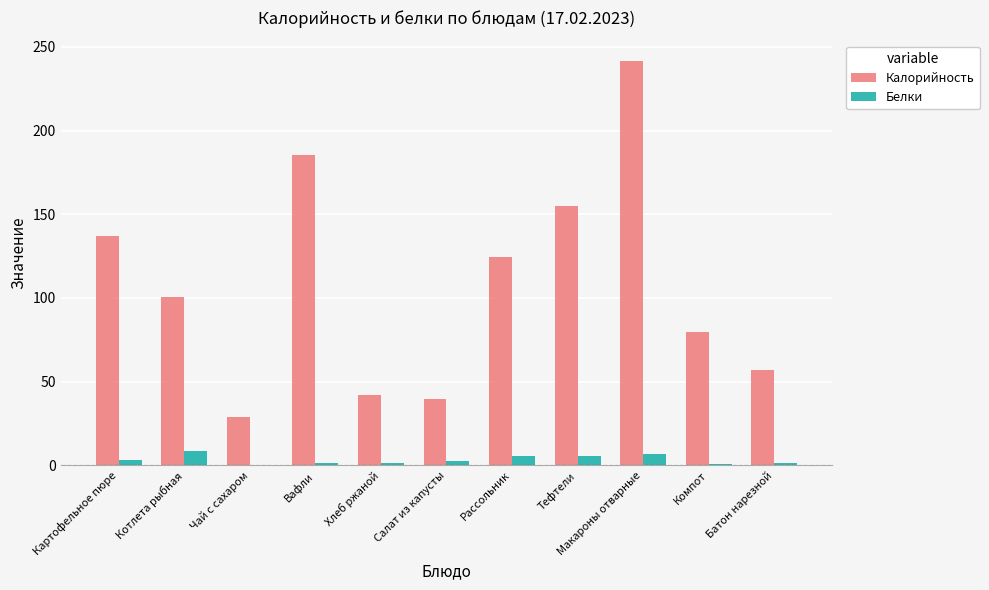

What is the sum of all Калорийность values?

1190.6